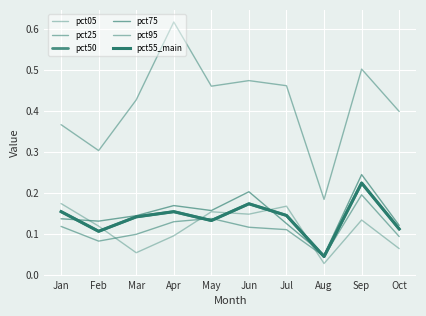

Is this an area chart (filled region under the line)?

No